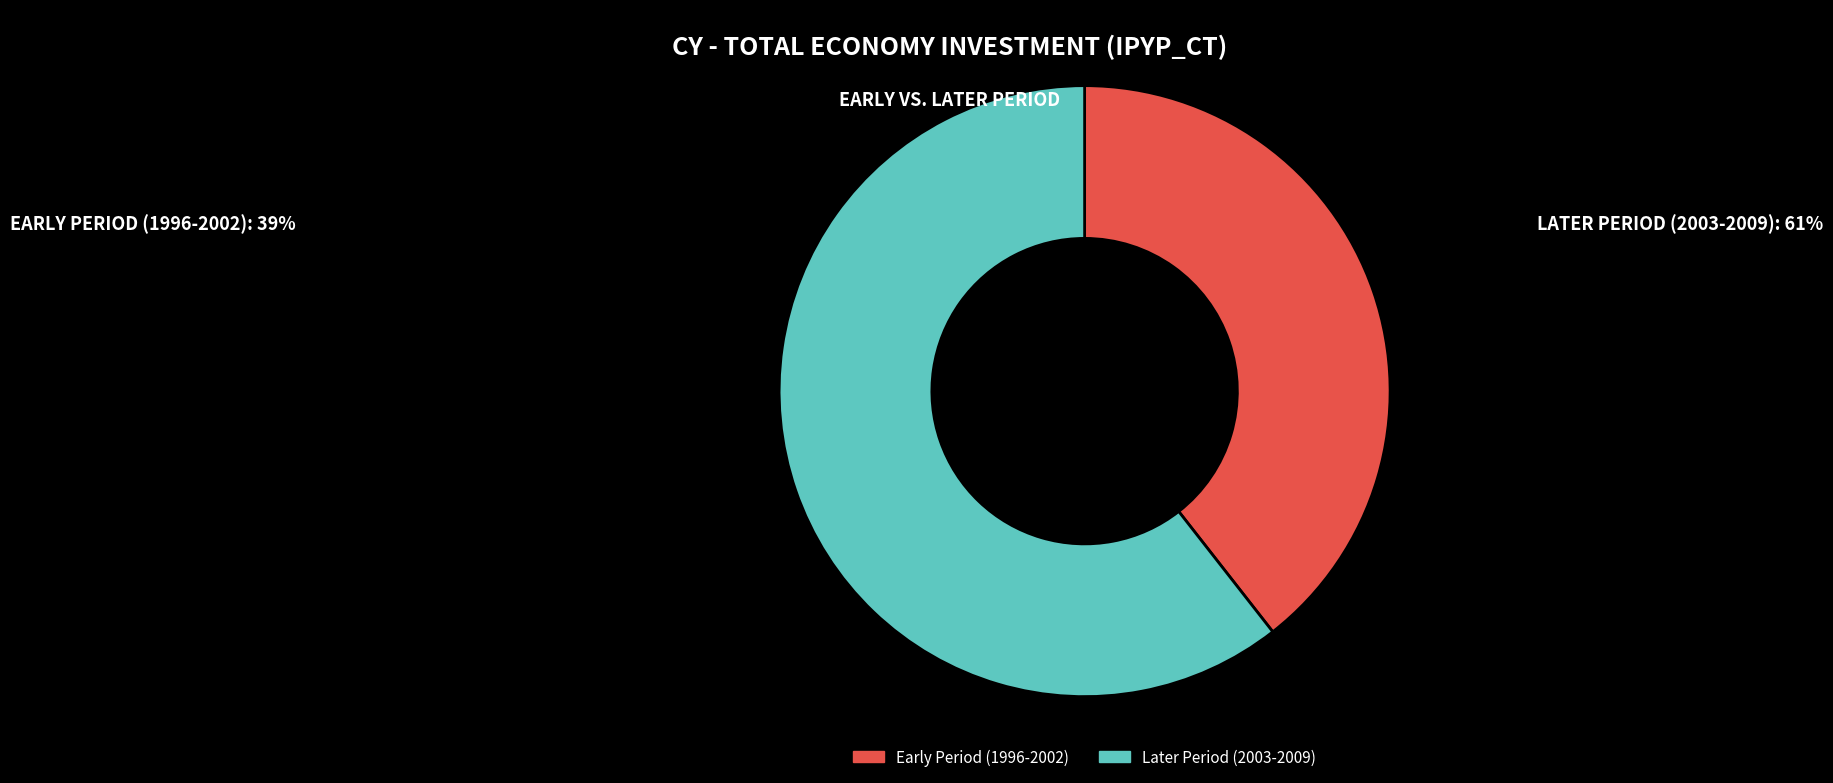

Is there a majority slice in this chart?

Yes